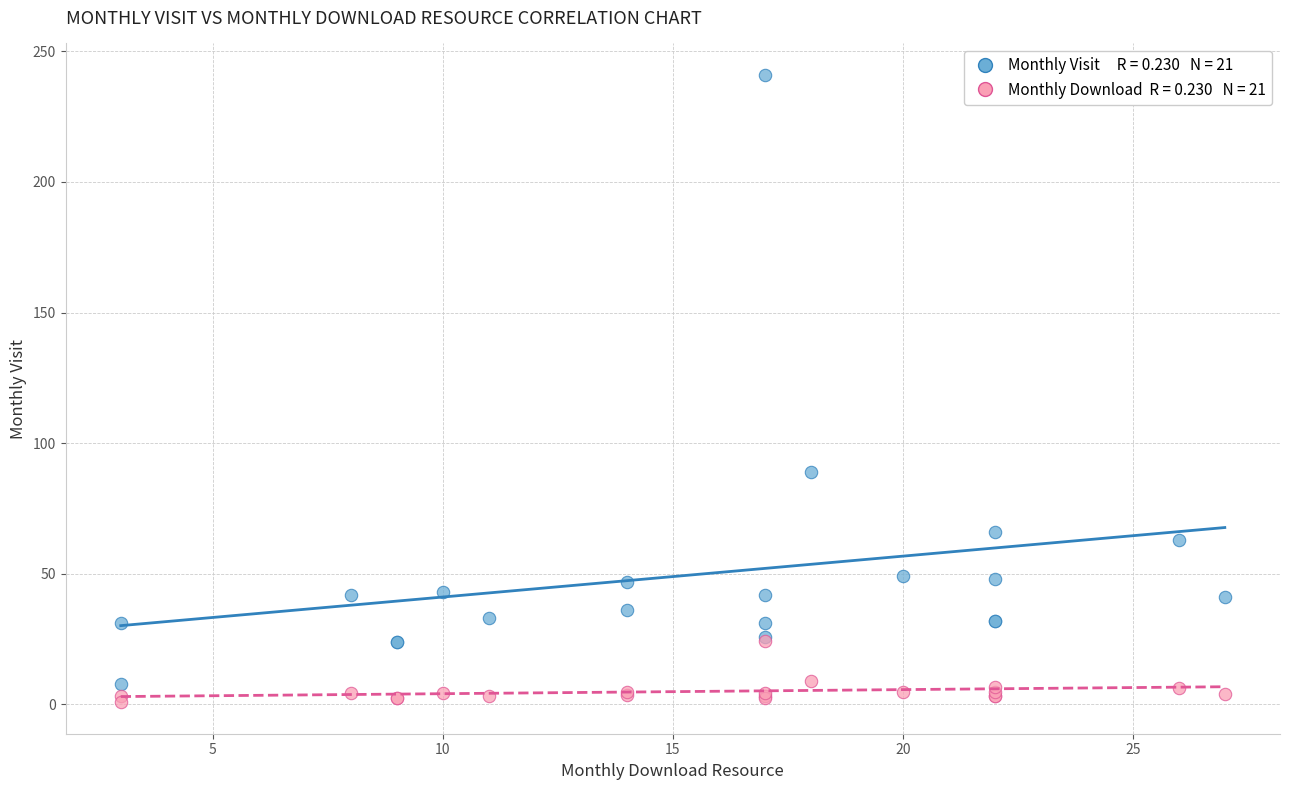

Across all series, what Y value is closest to 120?

89.0